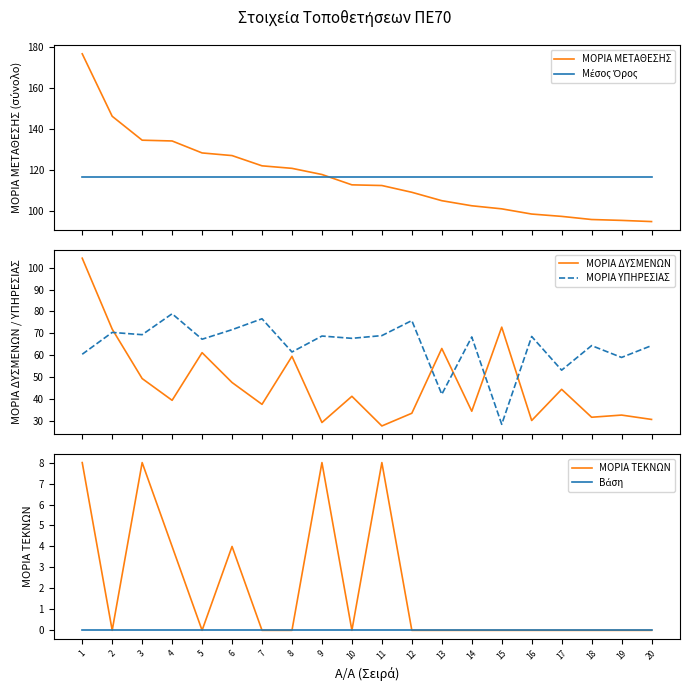

Rank the series at 19 from lowest to highest value.

ΜΟΡΙΑ ΤΕΚΝΩΝ, Βάση, ΜΟΡΙΑ ΔΥΣΜΕΝΩΝ, ΜΟΡΙΑ ΥΠΗΡΕΣΙΑΣ, ΜΟΡΙΑ ΜΕΤΑΘΕΣΗΣ, Μέσος Όρος